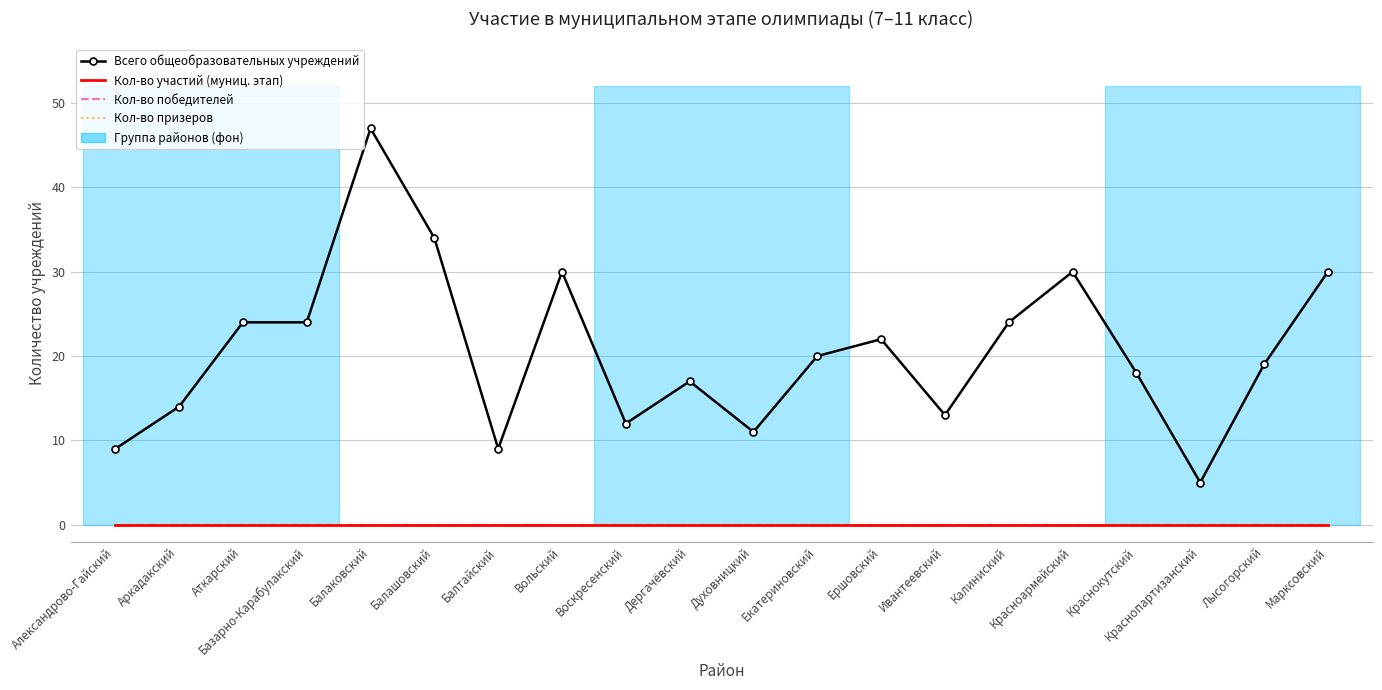

What is the sum of all Всего общеобразовательных учреждений values?

412